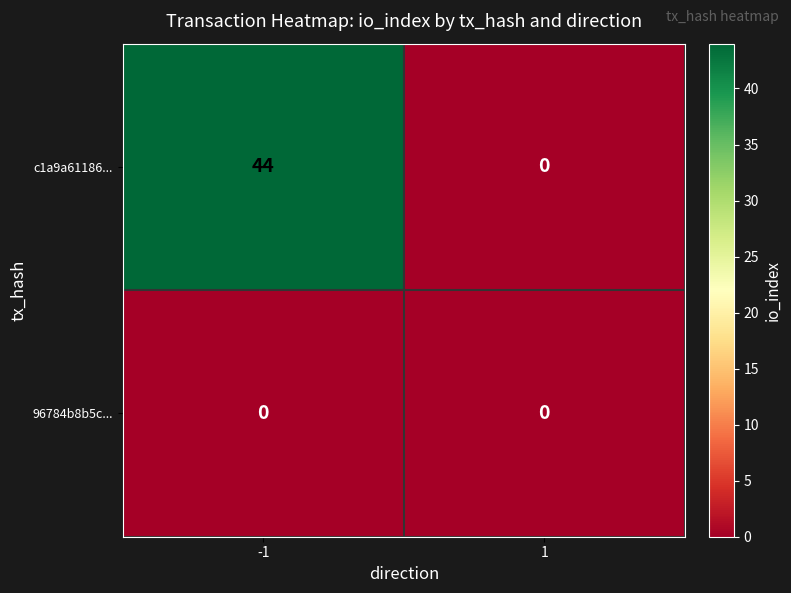

Reading left to right, transcribe all the data shown in this chart.

c1a9a61186...: 44	0
96784b8b5c...: 0	0